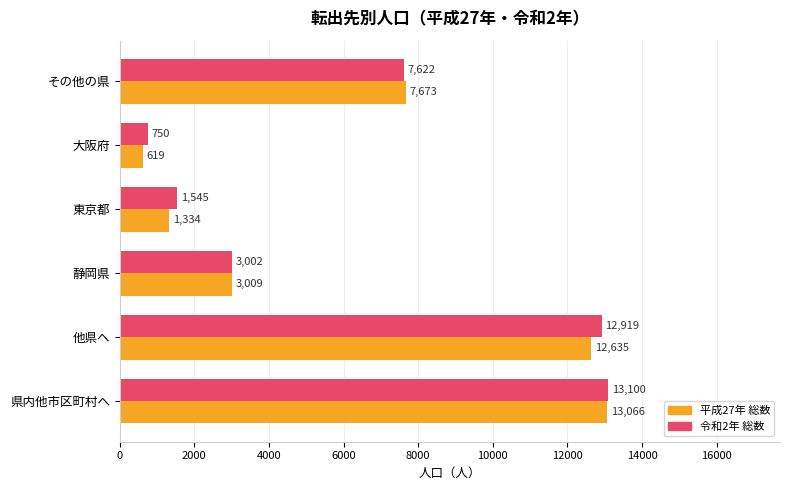

The value of 令和2年 総数 at 県内他市区町村へ is 7322. True or false?

False